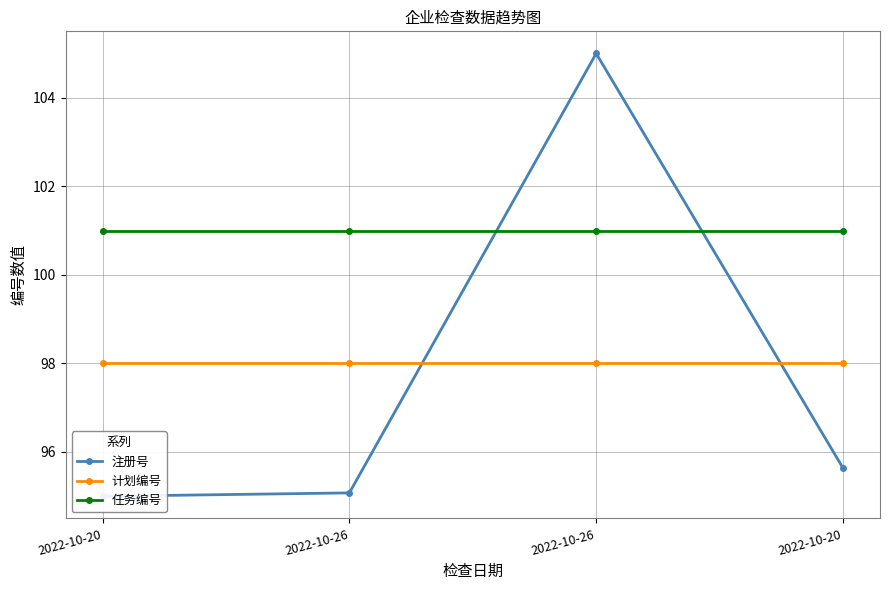

What are all the series names shown in the legend?

注册号, 计划编号, 任务编号